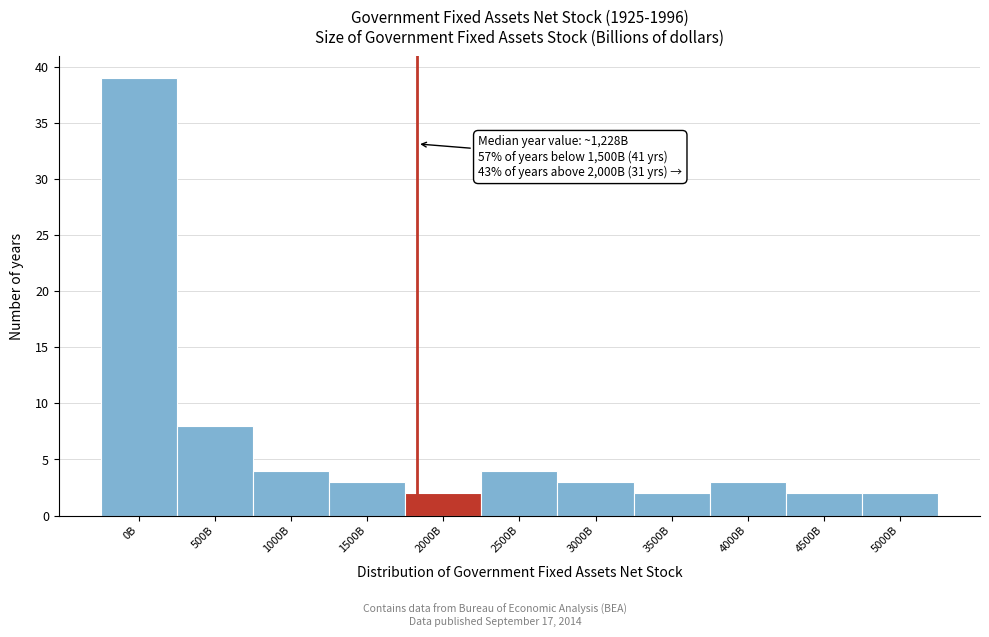

Reading left to right, what are all the values shown in this chart?

39	8	4	3	2	4	3	2	3	2	2